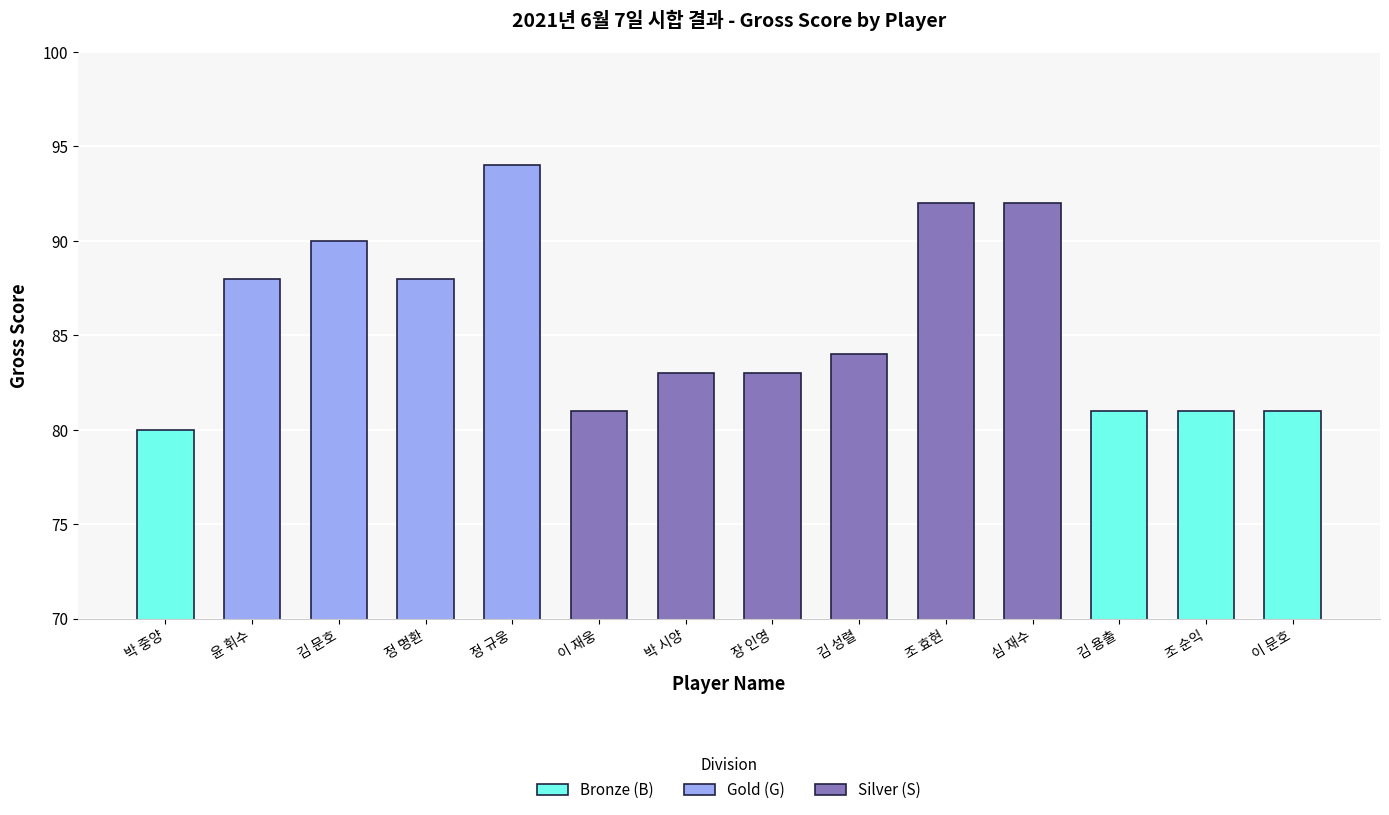

Reading right to left, list all the values displayed in this chart.

이 문호=81	조 순익=81	김 용출=81	심 재수=92	조 효현=92	김 성렬=84	장 인영=83	박 시양=83	이 재웅=81	정 규웅=94	정 명환=88	김 문호=90	윤 휘수=88	박 중양=80